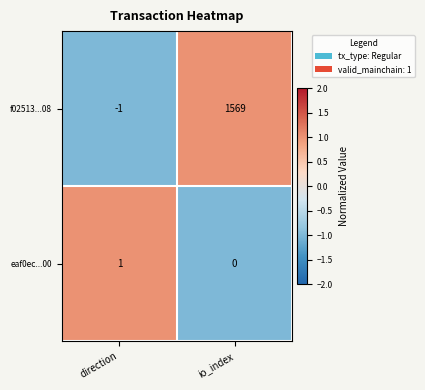

At direction, list the series in order from largest to smallest.

eaf0ec...00, f02513...08